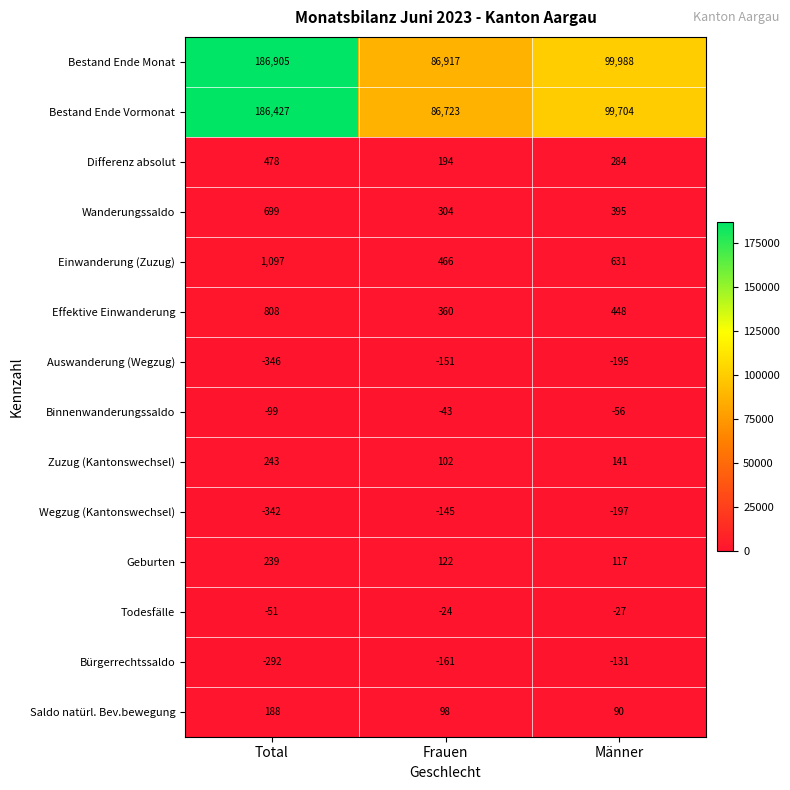

Which series changed the most between Total and Frauen?

Bestand Ende Monat